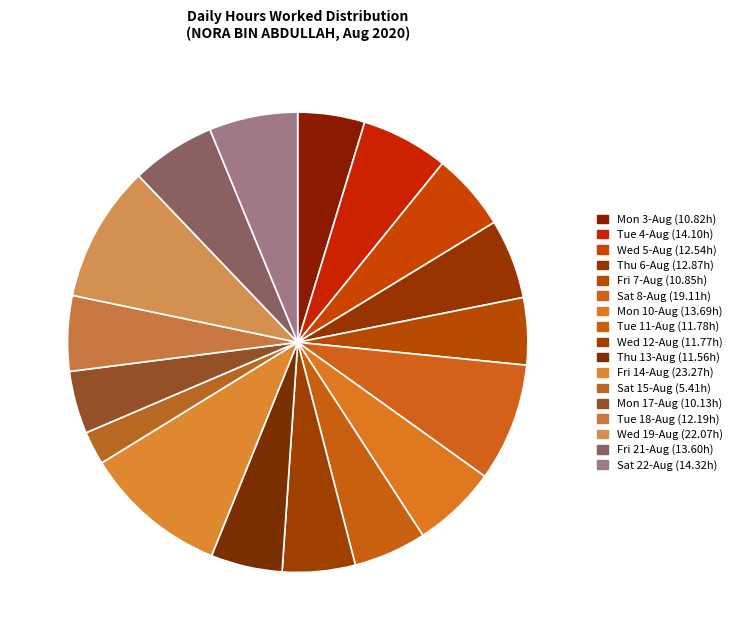

The Mon 10-Aug slice represents 6% of the pie. True or false?

True